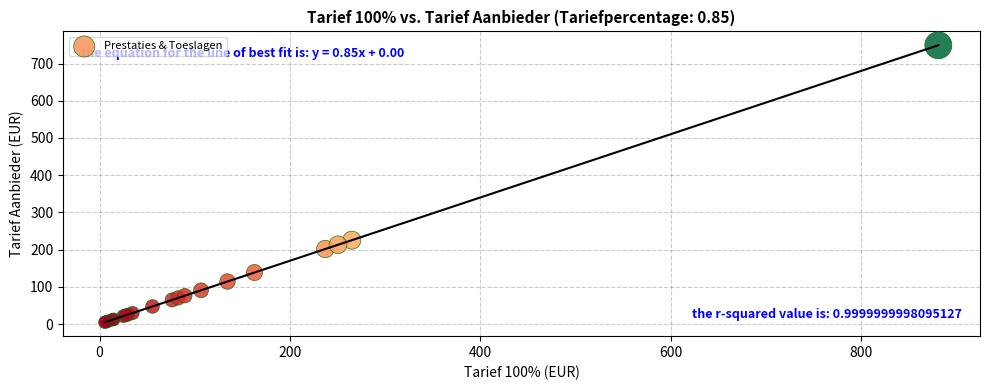

What Y value in the scatter plot is closest to 376?

225.4